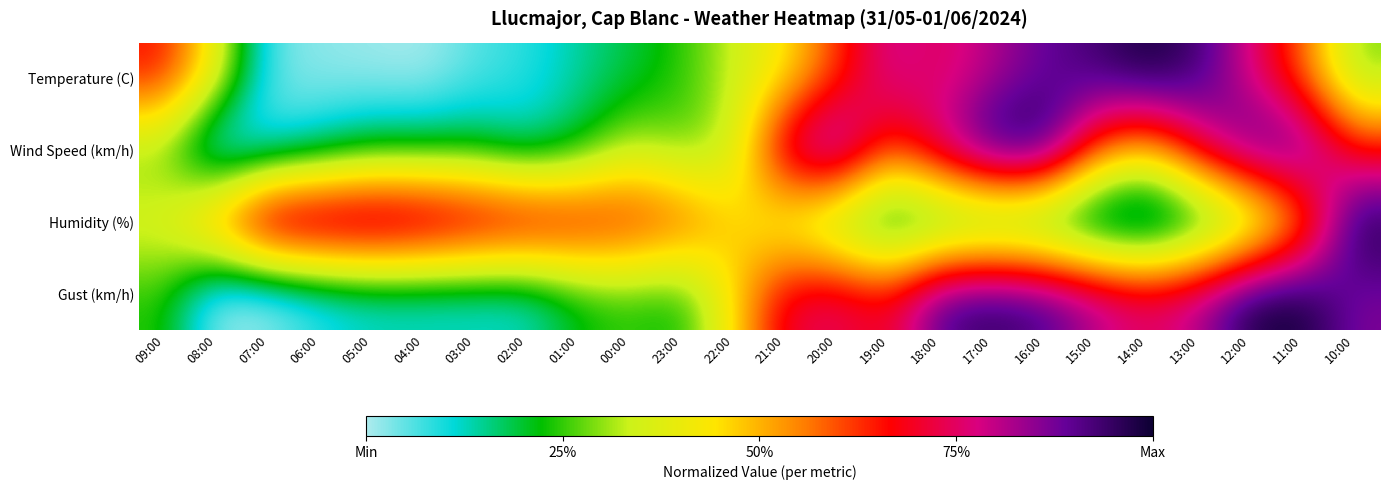

Between 12:00 and 16:00, which is larger?

16:00